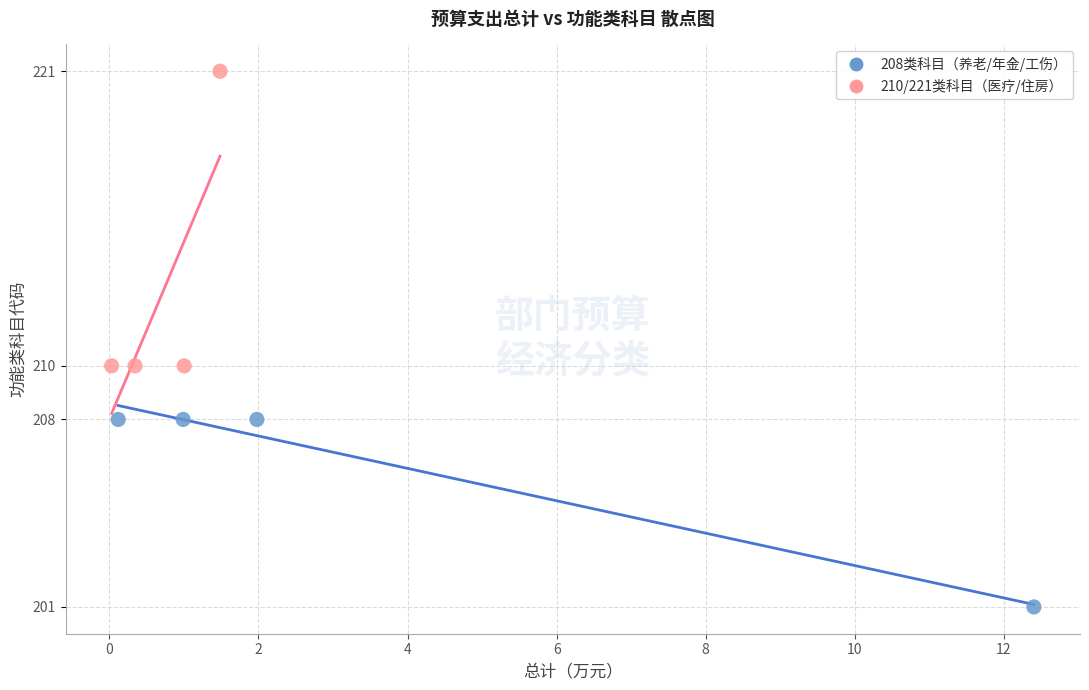

Which series has the largest Y range (max minus min)?

210/221类科目（医疗/住房）